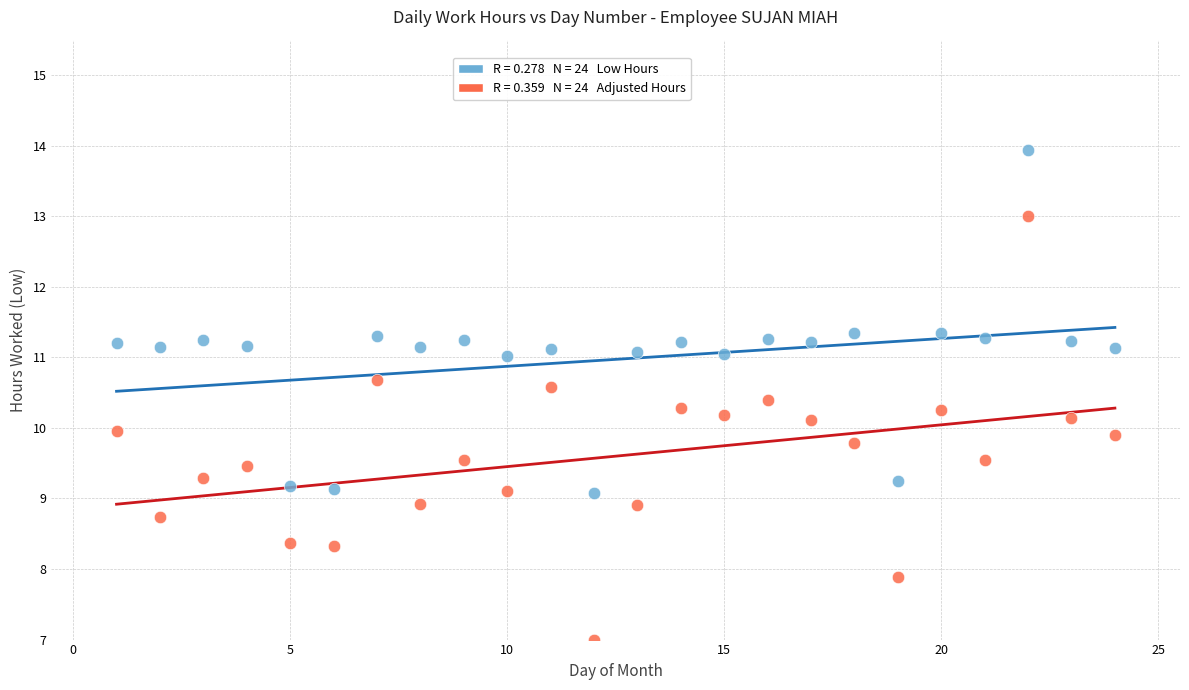

Across all data points, what is the range of X values (max minus min)?

23.0